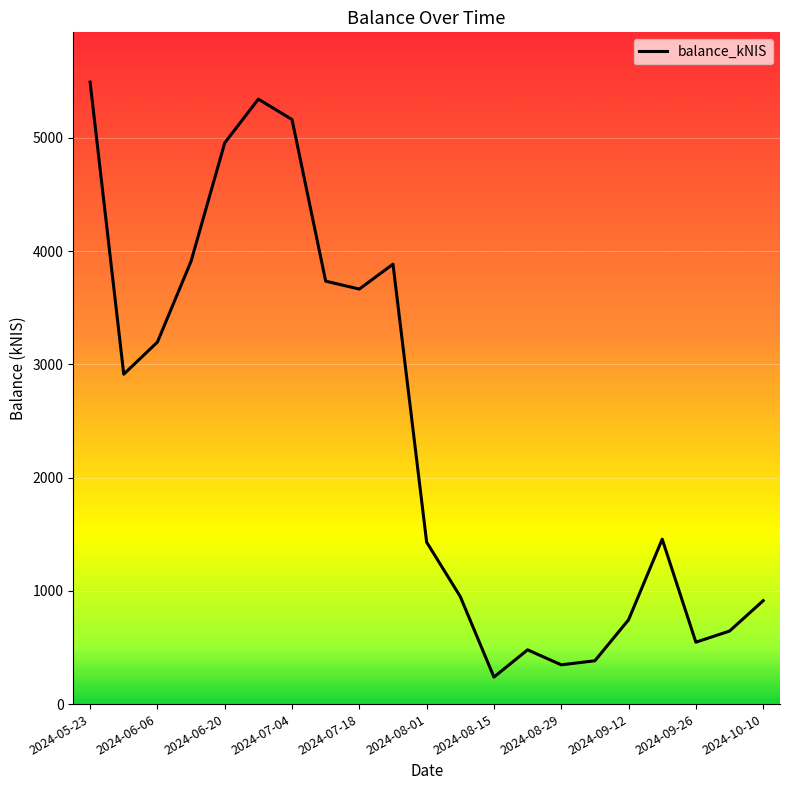

How many interior local valleys (lower than both neighbors) does the data have?

5